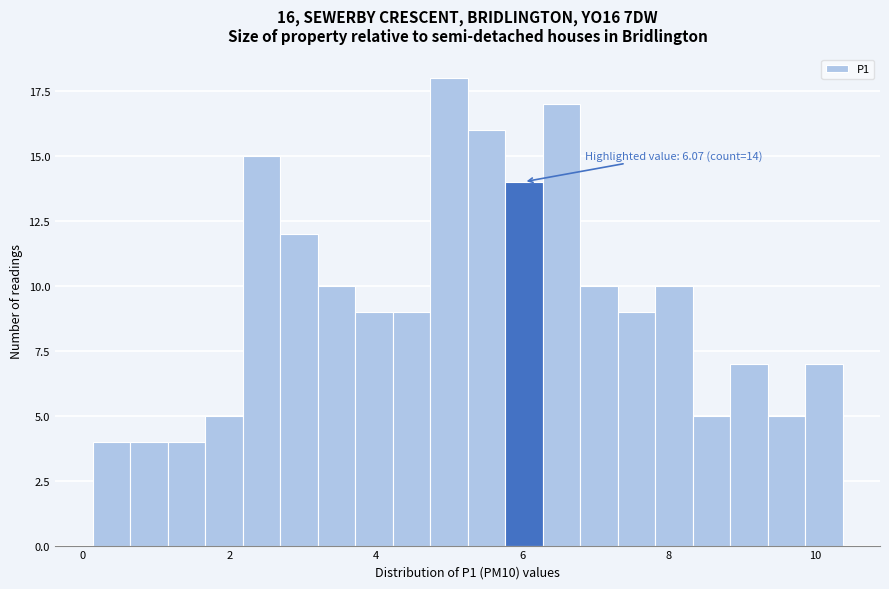

Around what value on the x-axis is the tallest bar? Give the approximate position of its centre, as read against the axis.

5.0